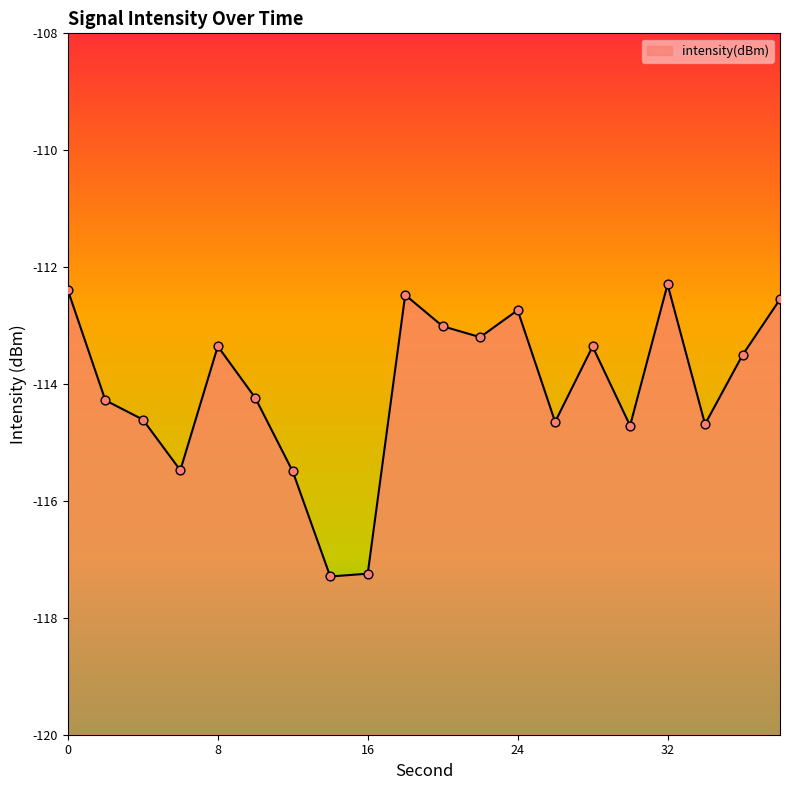

Which has a higher value, 36 or 24?

24